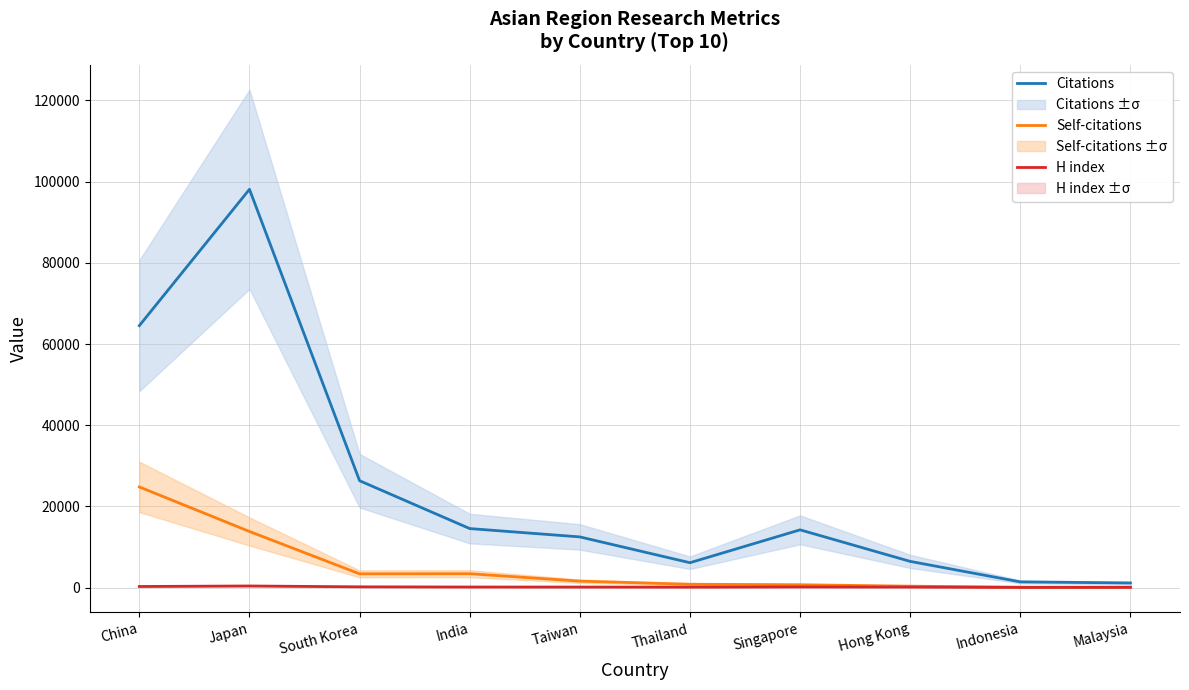

True or false: Self-citations and Citations intersect in this chart.

False